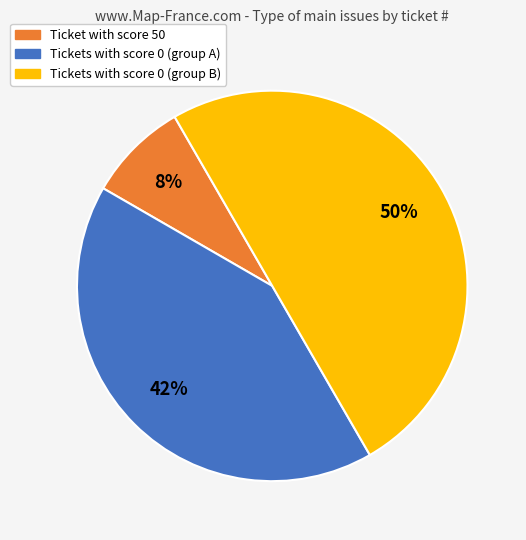

What is the largest slice in the pie chart?

Tickets with score 0 (group B)